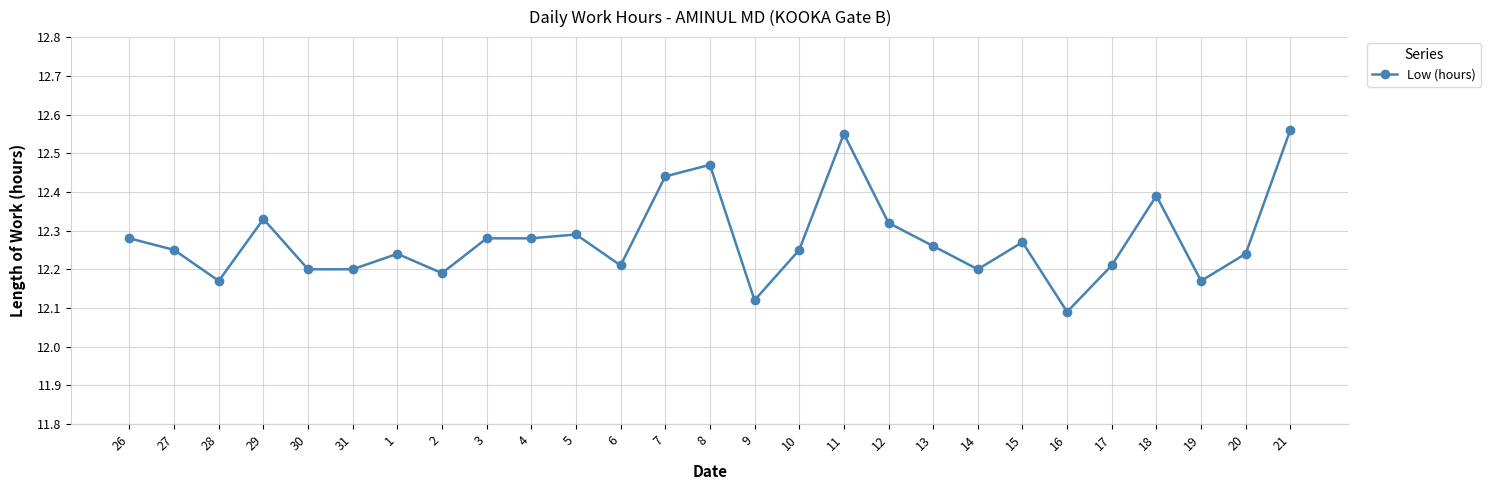

Is it true that the value at 7 is 12.4?

True